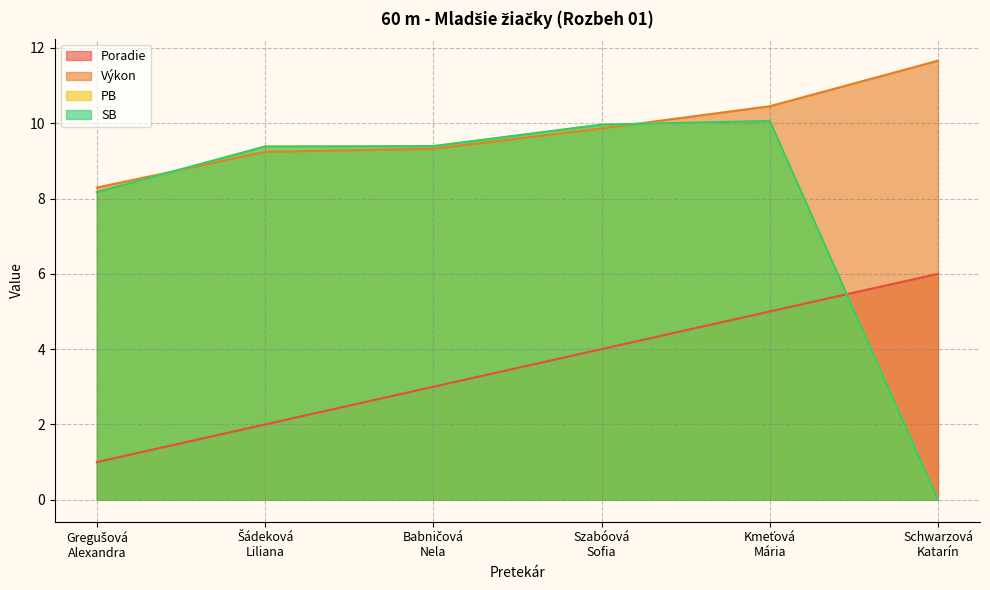

Reading right to left, extract all data points from this chart.

Poradie: Schwarzová
Katarín=6.0	Kmeťová
Mária=5.0	Szabóová
Sofia=4.0	Babničová
Nela=3.0	Šádeková
Liliana=2.0	Gregušová
Alexandra=1.0
Výkon: Schwarzová
Katarín=11.7	Kmeťová
Mária=10.4	Szabóová
Sofia=9.9	Babničová
Nela=9.3	Šádeková
Liliana=9.2	Gregušová
Alexandra=8.3
PB: Schwarzová
Katarín=0.0	Kmeťová
Mária=10.1	Szabóová
Sofia=10.0	Babničová
Nela=9.4	Šádeková
Liliana=9.4	Gregušová
Alexandra=8.2
SB: Schwarzová
Katarín=0.0	Kmeťová
Mária=10.1	Szabóová
Sofia=10.0	Babničová
Nela=9.4	Šádeková
Liliana=9.4	Gregušová
Alexandra=8.2